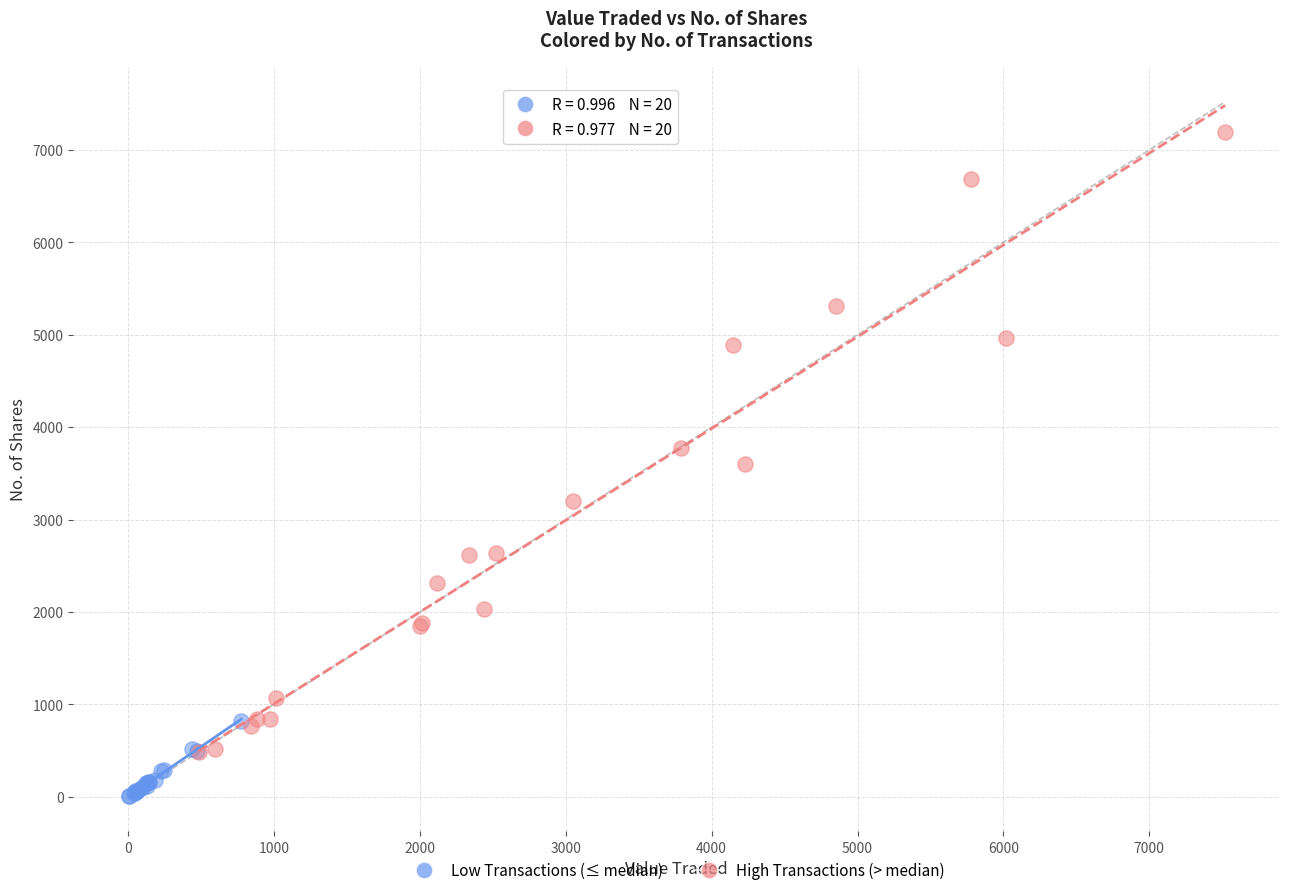

Which series has the largest Y range (max minus min)?

High Transactions (> median)